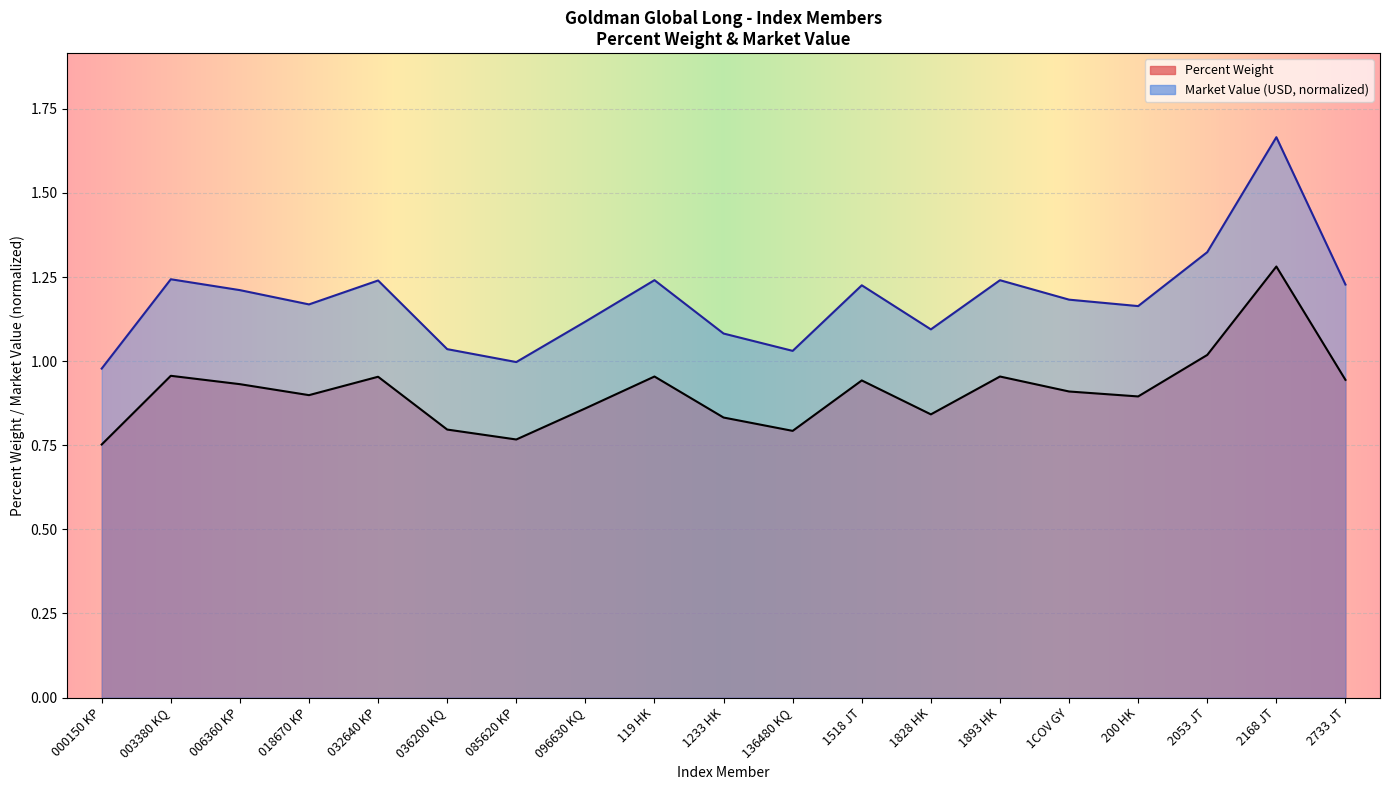

Rank the series at 1COV GY from lowest to highest value.

Percent Weight, Market Value (USD)